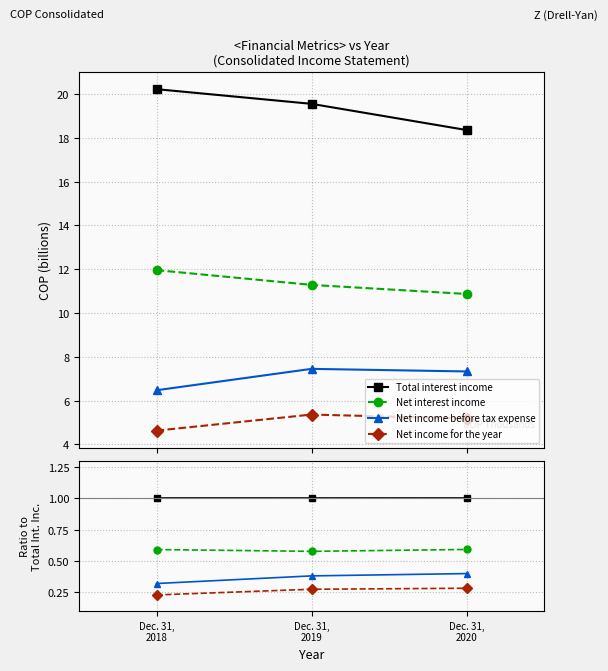

What are all the series names shown in the legend?

Total interest income, Net interest income, Net income before tax expense, Net income for the year